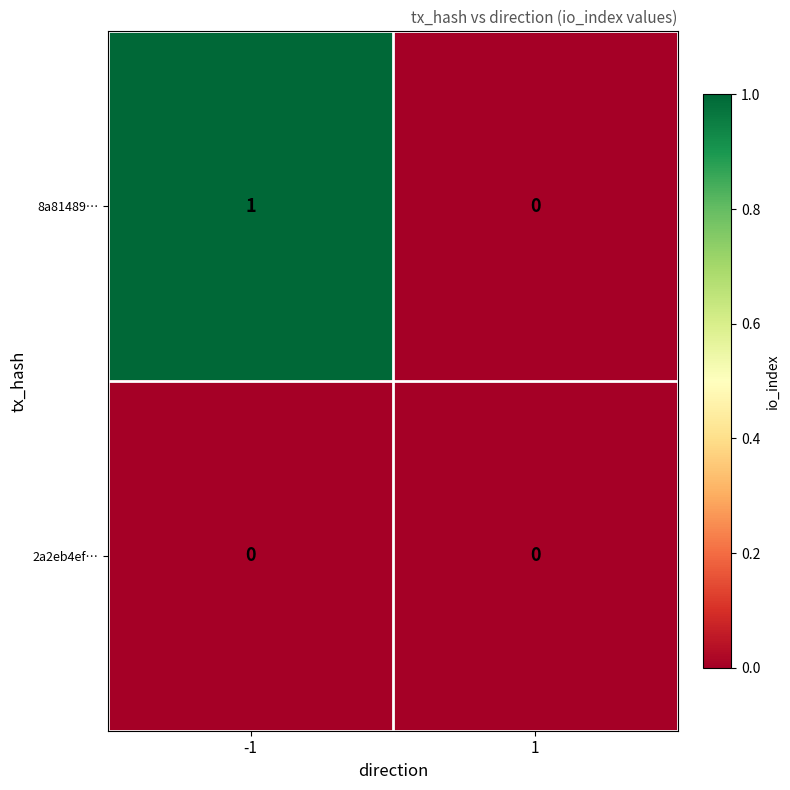

What is the maximum value shown in the chart?

1